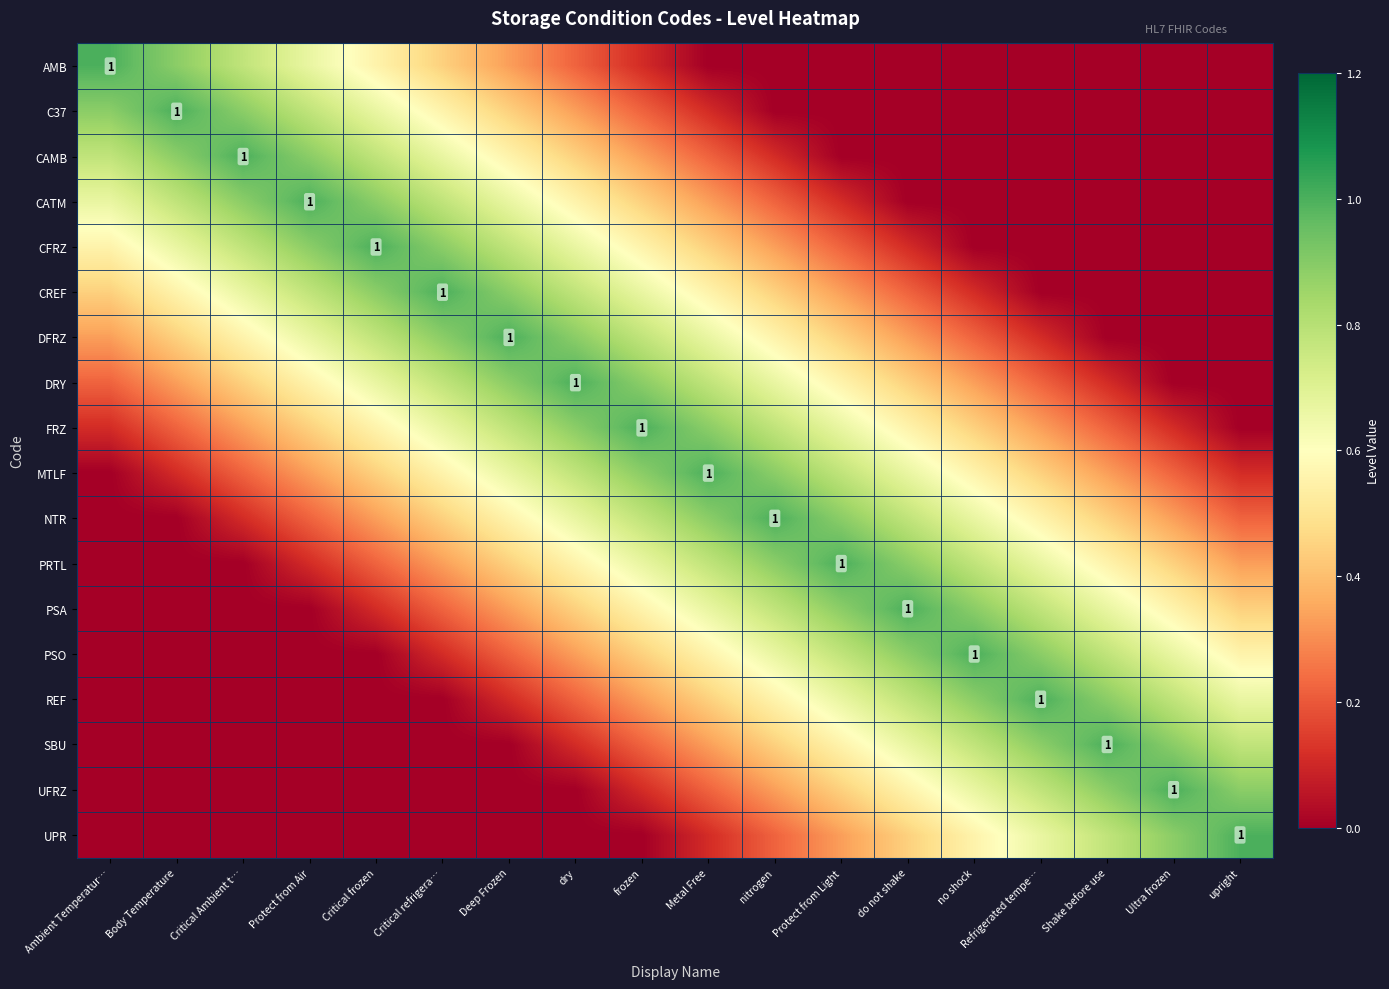

At which label is PRTL closest to 0?

Ambient Temperatur…